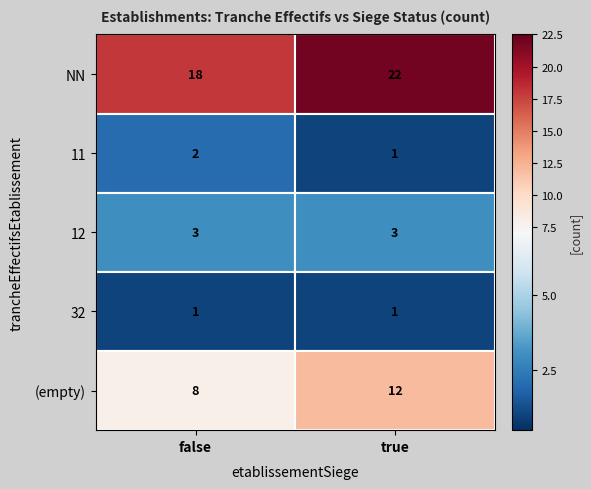

The value of 11 at false is 2. True or false?

True